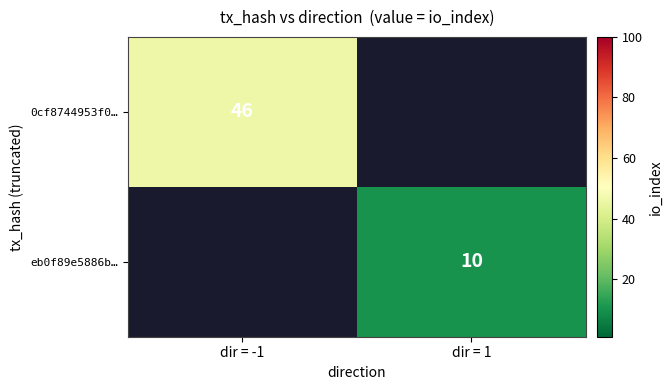

Is the value of eb0f89e5886b… at dir = 1 greater than the value of 0cf8744953f0… at dir = -1?

No